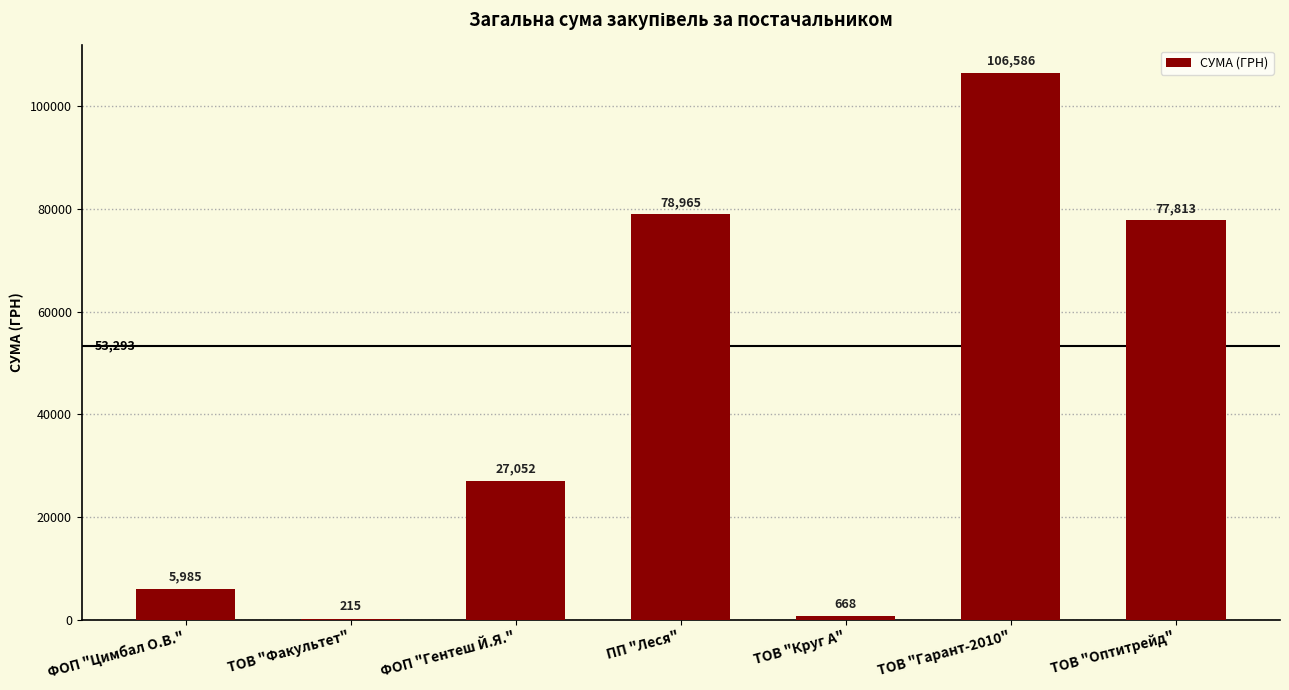

Read the value at ТОВ "Факультет".

215.0